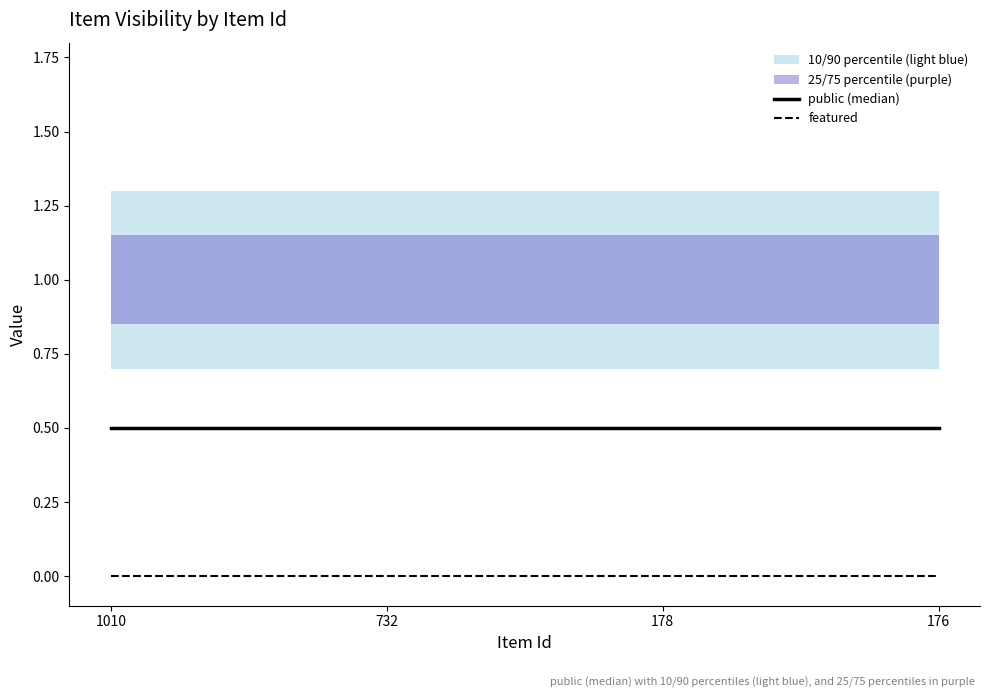

At how many categories does at least one series exceed 0?

4